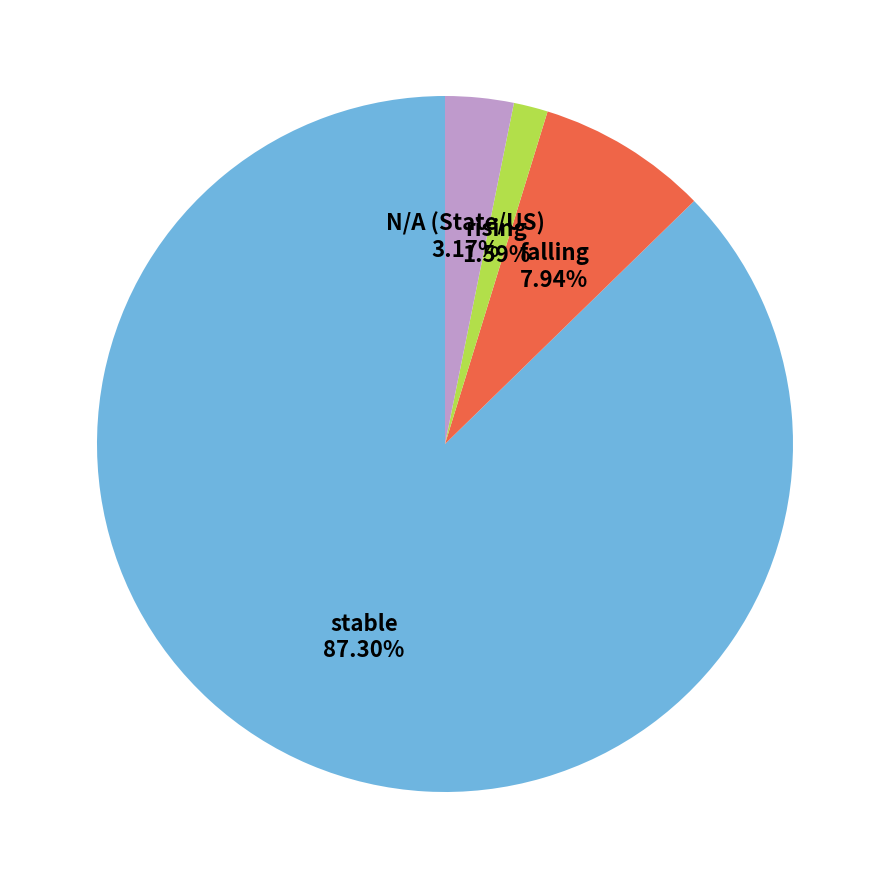

The stable slice represents 99% of the pie. True or false?

False